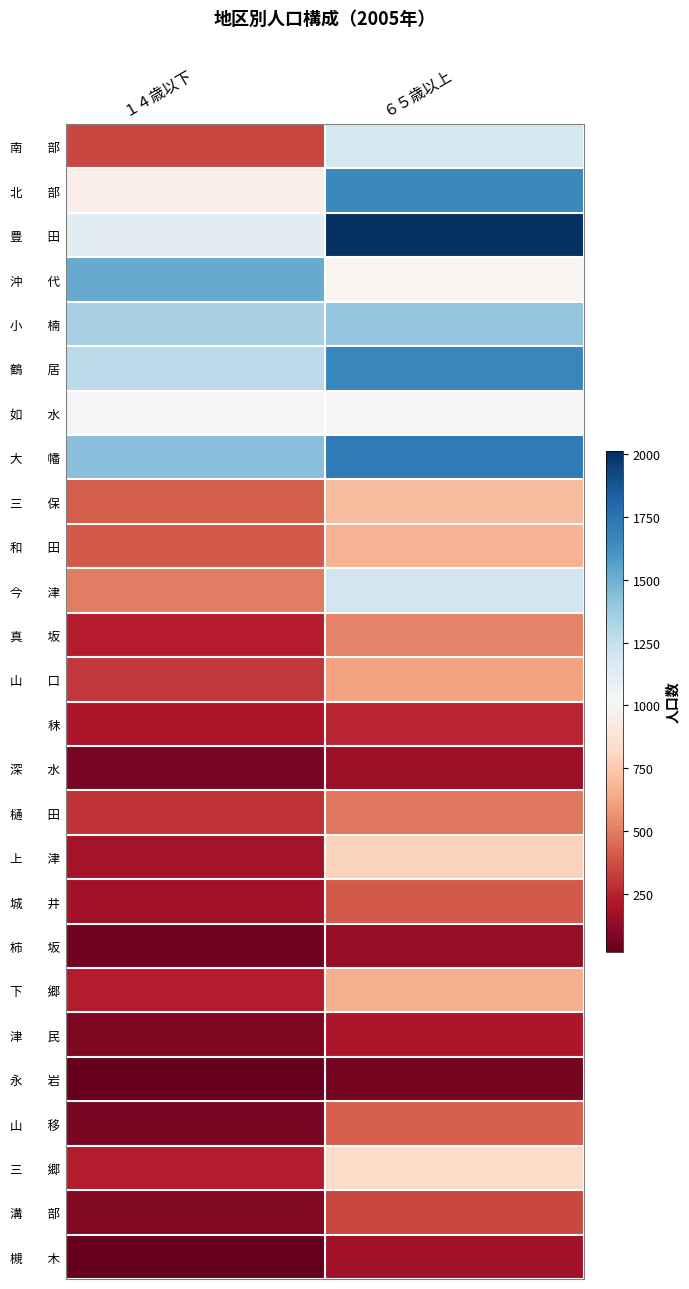

Which label corresponds to the largest value in the chart?

６５歳以上